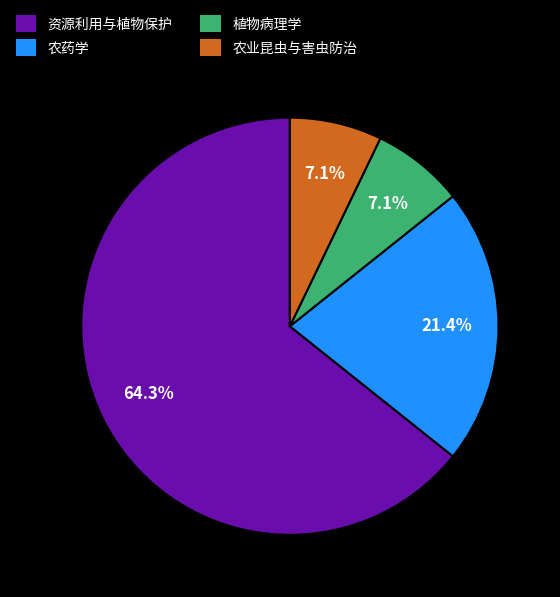

Is 农药学 the majority of the pie?

No